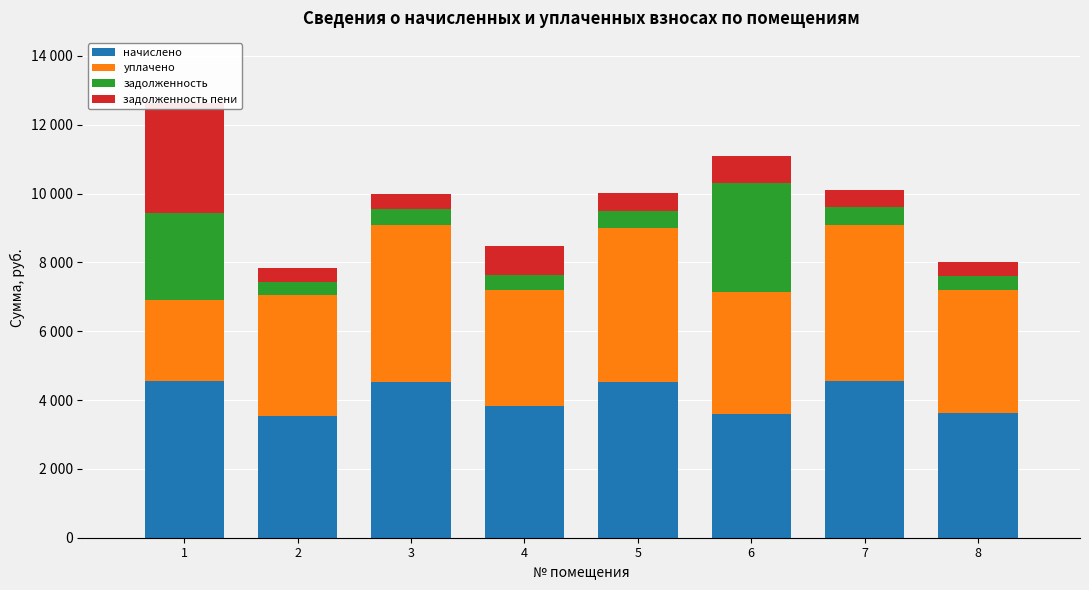

How many data points does each series have?

8